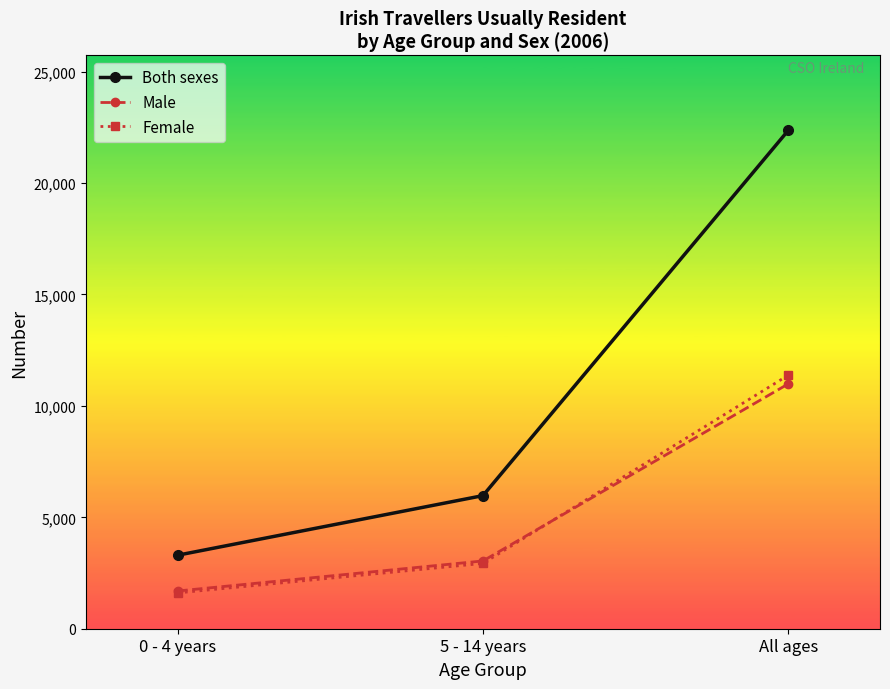

At which label is Female closest to 6492?

5 - 14 years